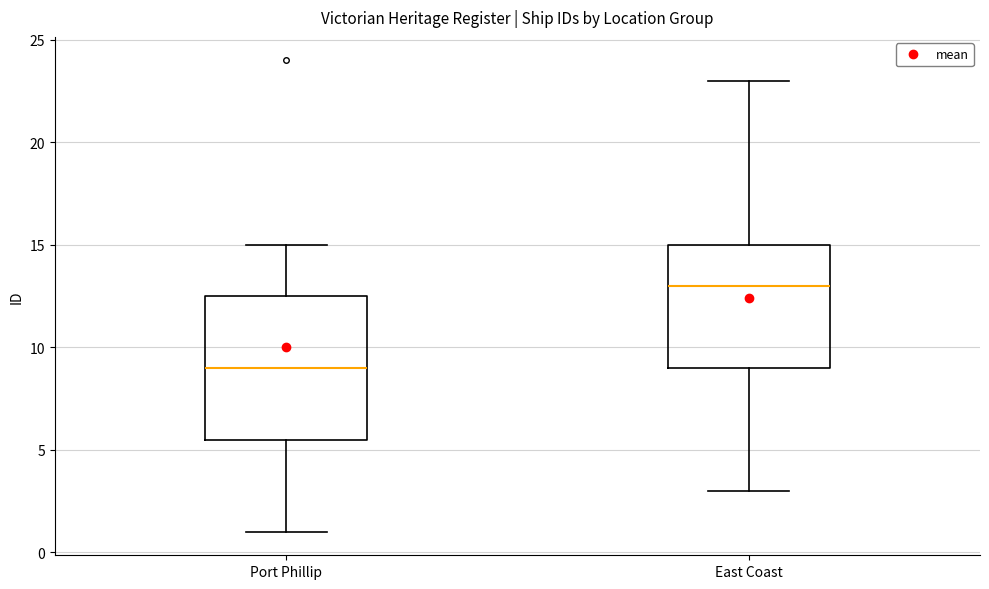

Where does the upper whisker of the box for Port Phillip end on the y-axis? The values are not printed on the chart, so give them approximately, as read against the axis.

15.0